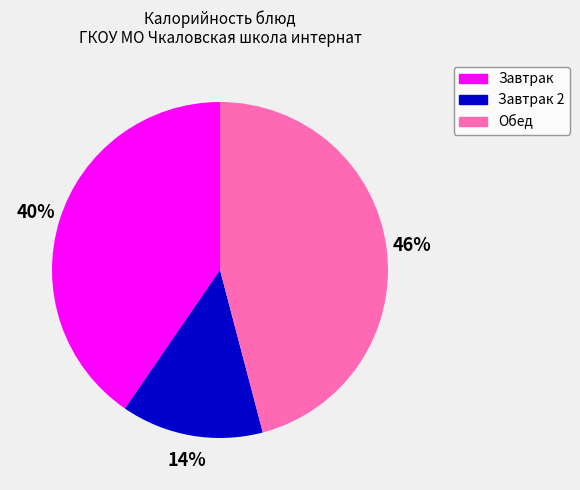

How many slices are in this pie chart?

3